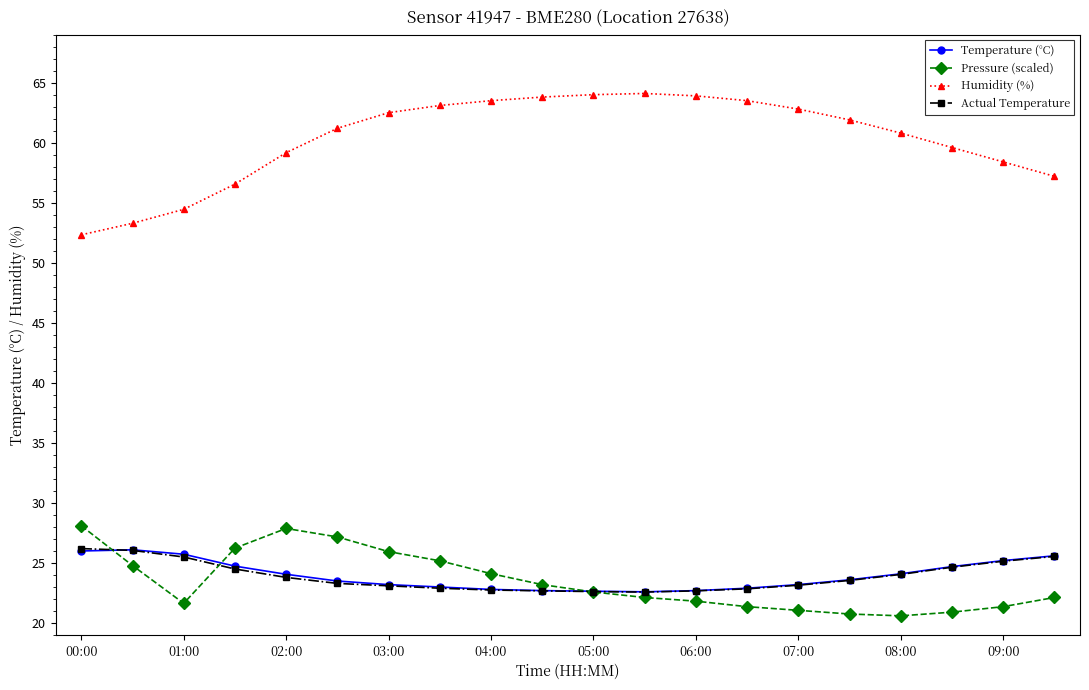

Which series has the largest total across all categories?

Humidity (%)